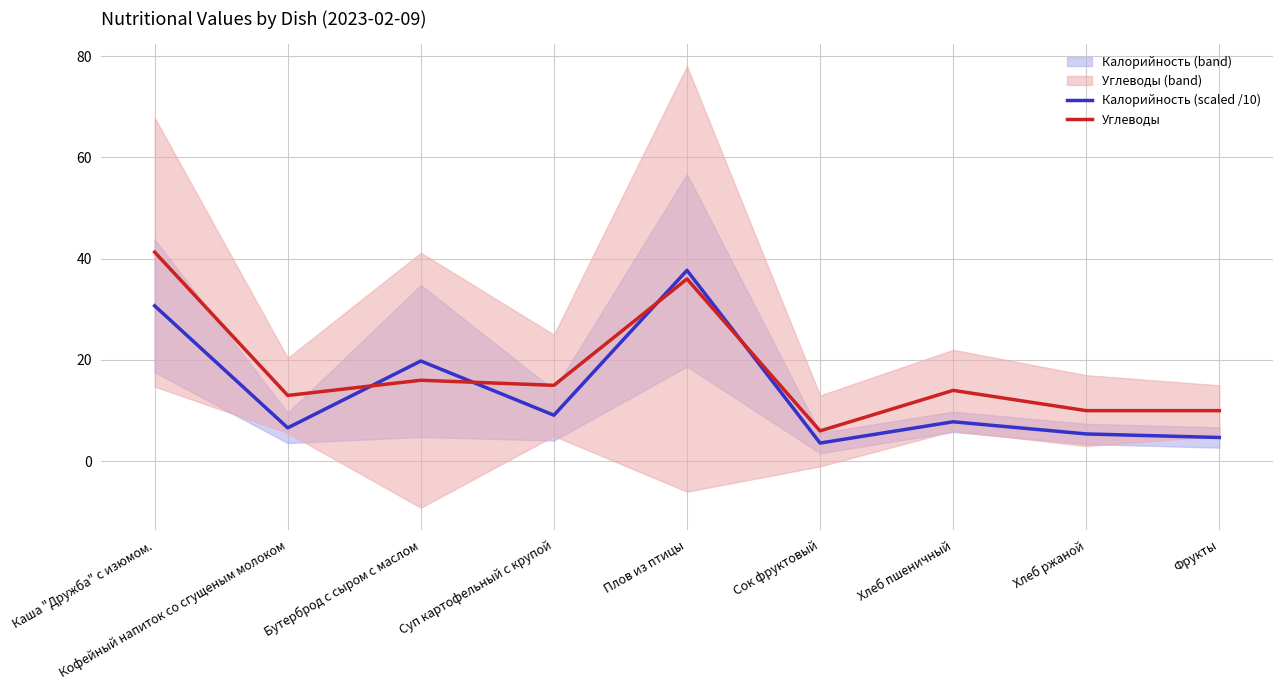

What is the total value across all series at Бутерброд с сыром с маслом?

35.8